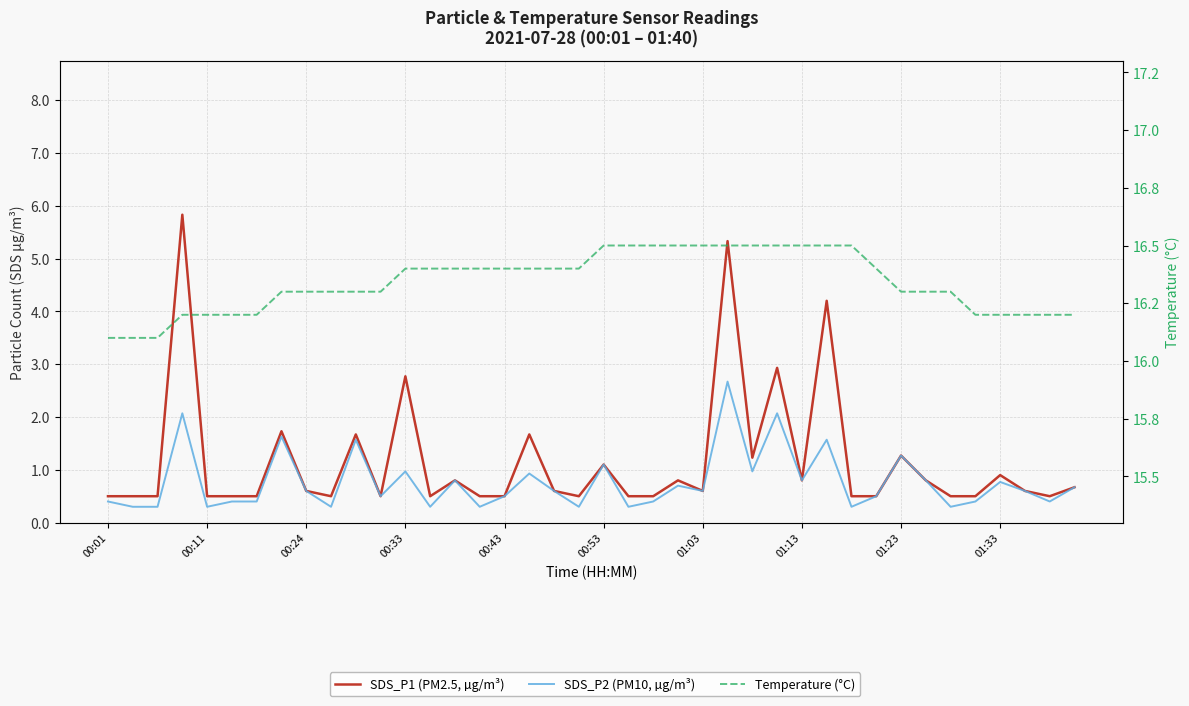

What is the average value of the Temperature (°C) series?

16.3